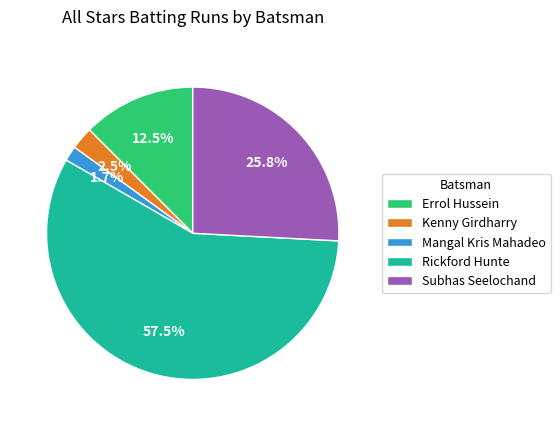

How much of the chart is everything except Kenny Girdharry?

97.5%